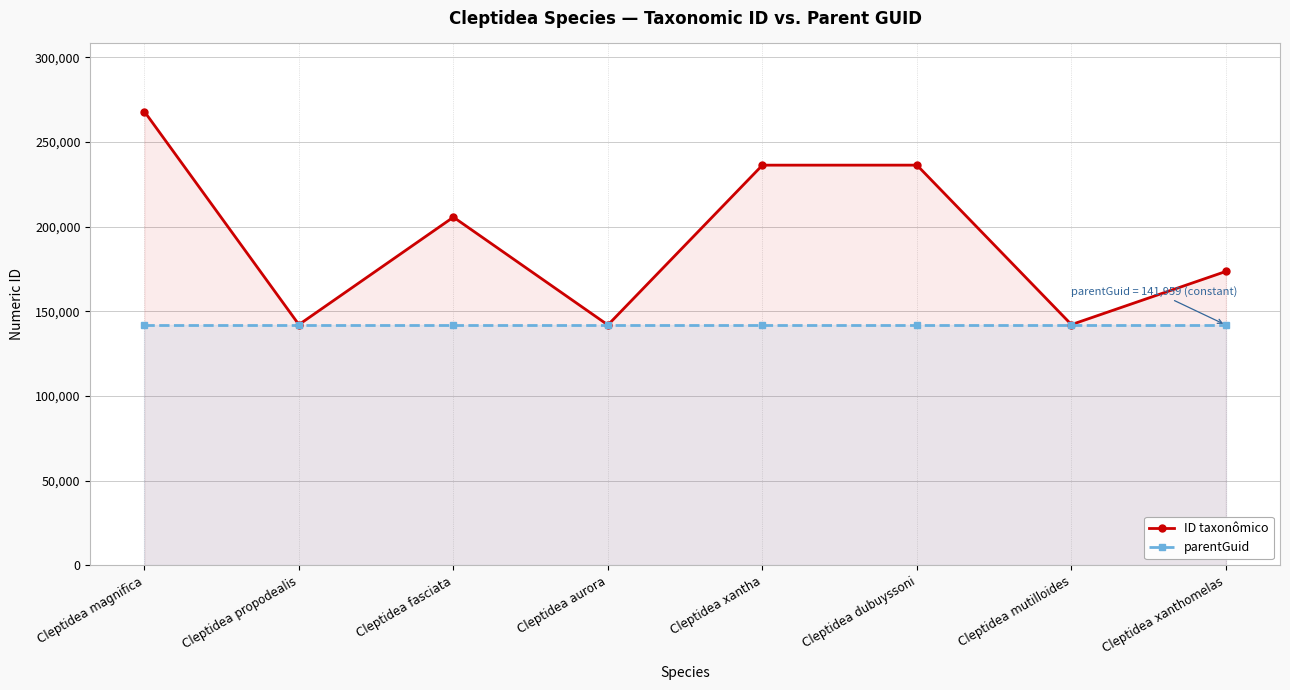

True or false: parentGuid and ID taxonômico cross at least once.

False